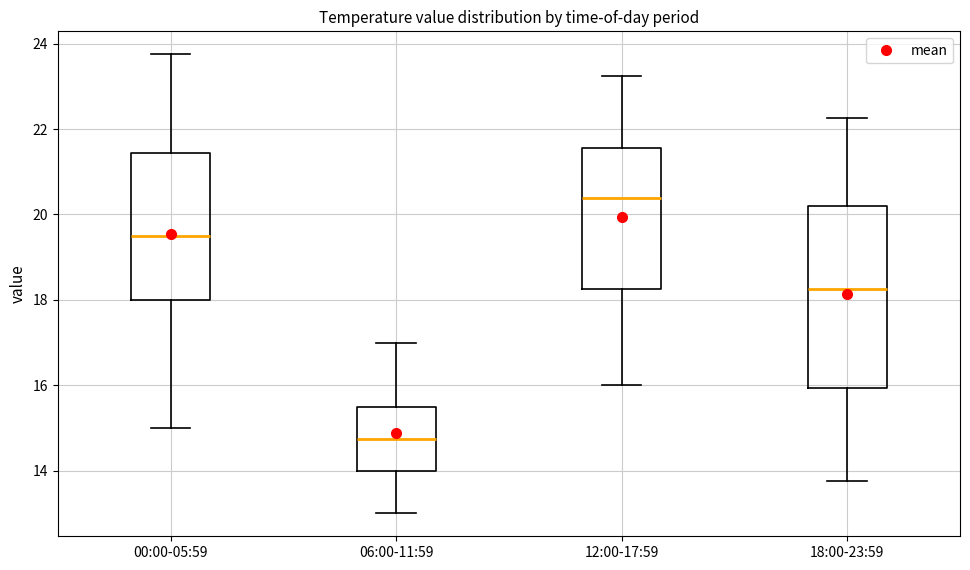

Reading left to right, read every box against the y-axis: the position of its median line, the range the box covers, and the ends of its whiskers. The values are not printed on the chart, so give them approximately, as read against the axis.

00:00-05:59: median 19.6, box 18.0 to 21.4, whiskers 15.0 to 23.8
06:00-11:59: median 14.8, box 14.0 to 15.6, whiskers 13.0 to 17.0
12:00-17:59: median 20.4, box 18.2 to 21.6, whiskers 16.0 to 23.2
18:00-23:59: median 18.2, box 16.0 to 20.2, whiskers 13.8 to 22.2